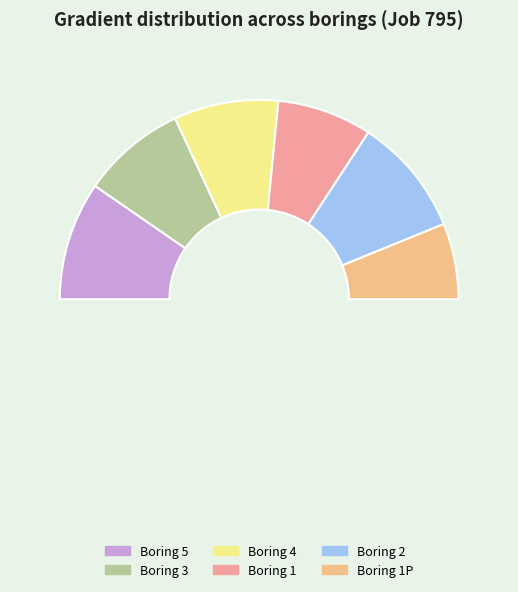

To the nearest percent, what percentage of the pie is 1?

15%